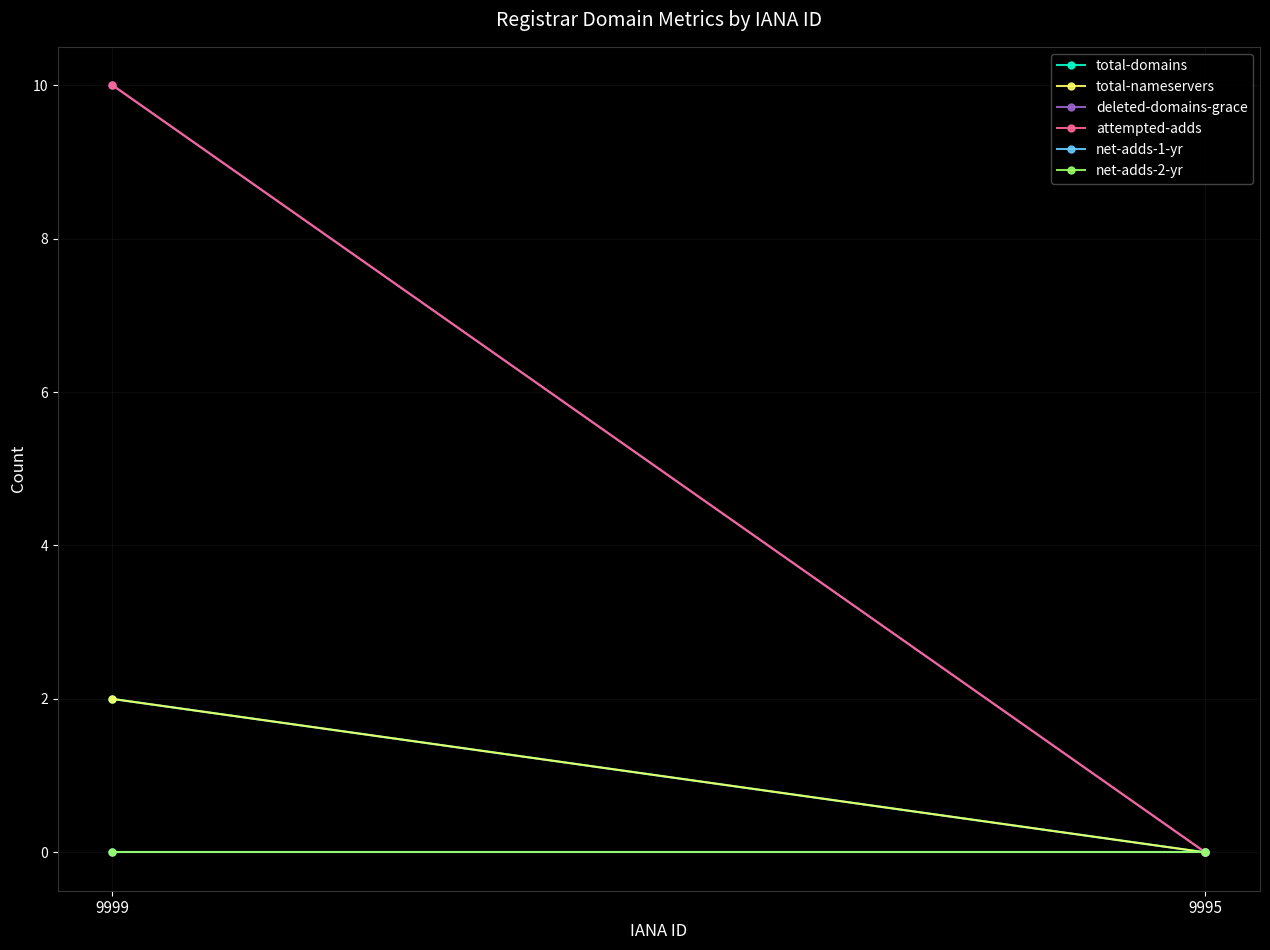

Reading left to right, what are all the values shown in this chart?

total-domains: 9999=2	9995=0
total-nameservers: 9999=2	9995=0
deleted-domains-grace: 9999=10	9995=0
attempted-adds: 9999=10	9995=0
net-adds-1-yr: 9999=0	9995=0
net-adds-2-yr: 9999=0	9995=0